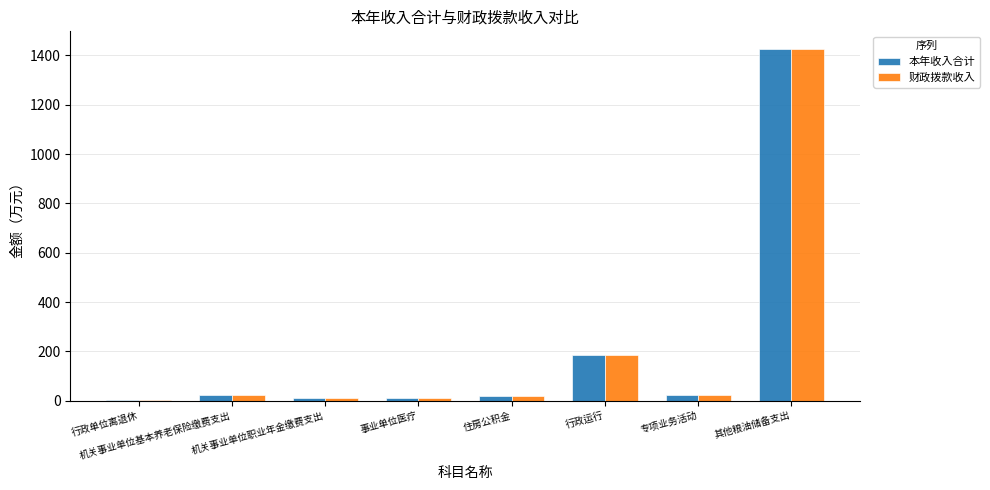

At which category is the sum across all series the highest?

其他粮油储备支出